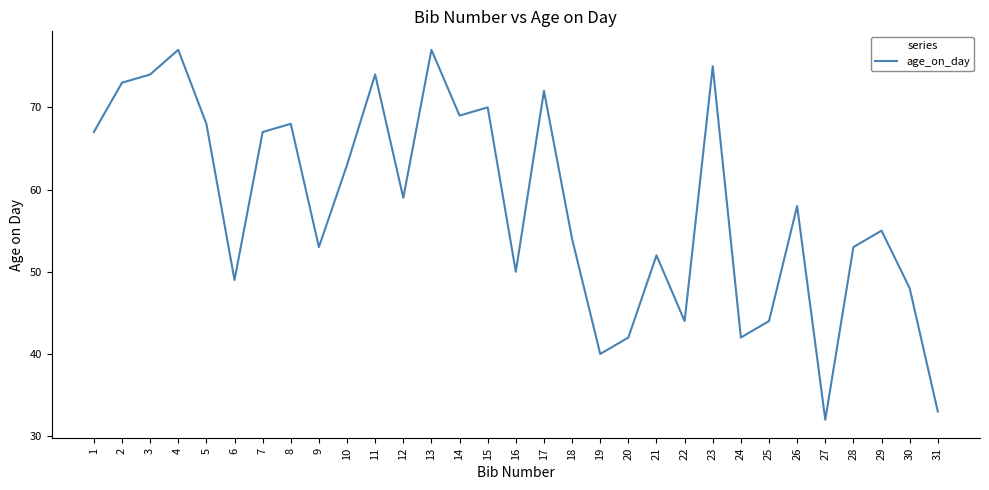

What is the average value?

58